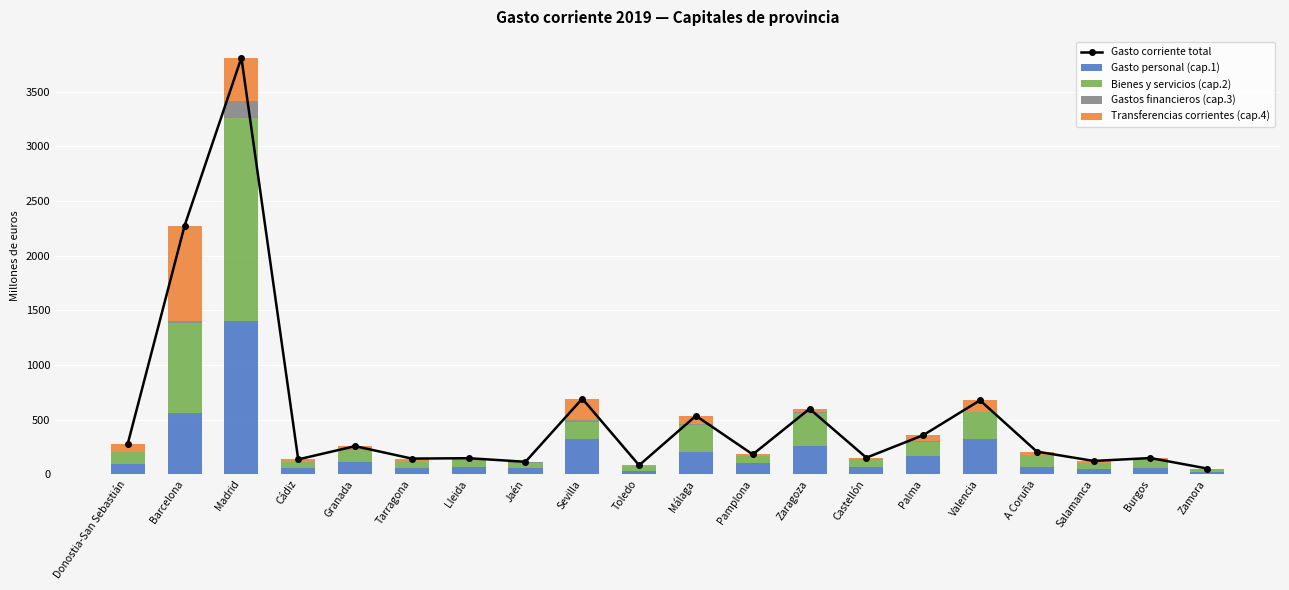

Which label corresponds to the largest value in the chart?

Madrid